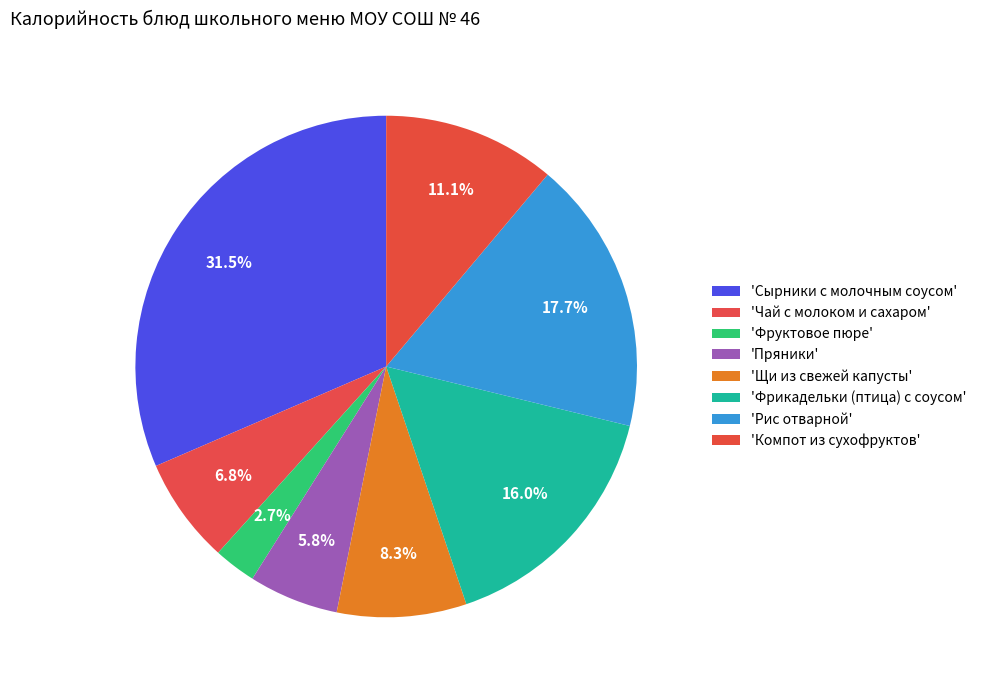

Count the number of slices in the pie.

8